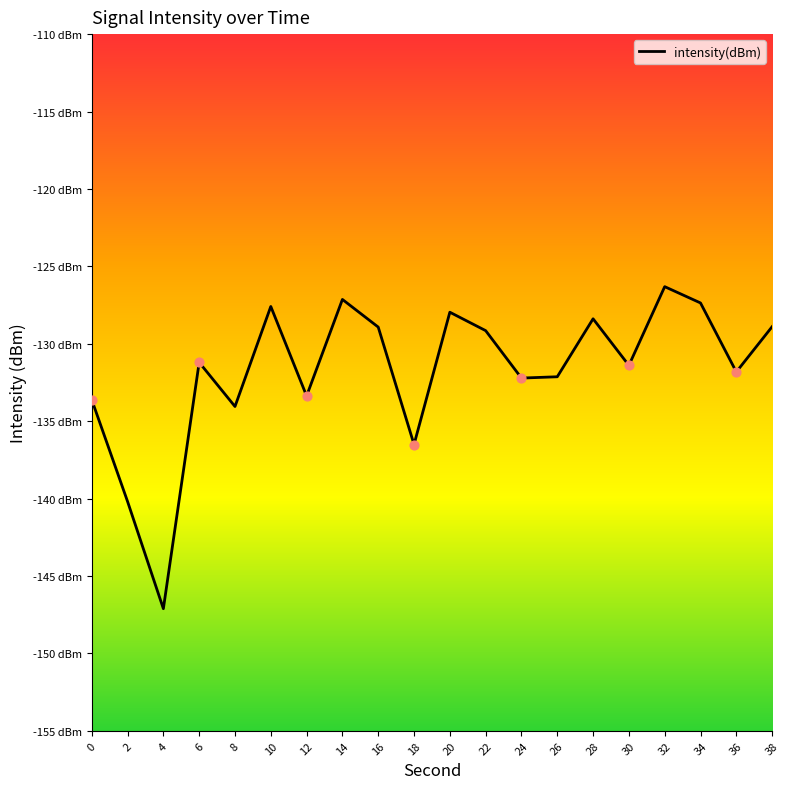

What is the change in value from 2 to 30?

+8.8